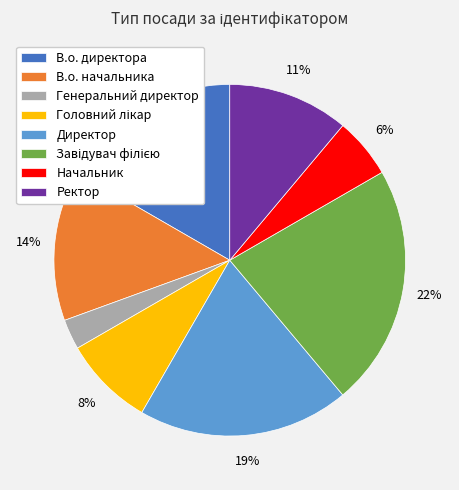

Combined, do Начальник and Директор account for over 50%?

No